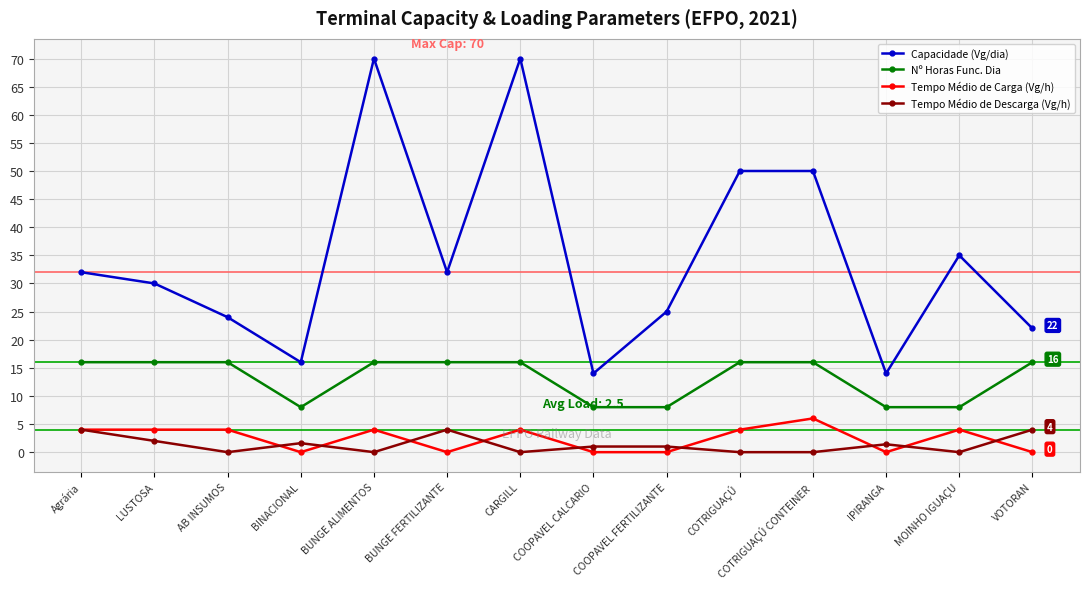

True or false: Capacidade (Vg/dia) and Tempo Médio de Descarga (Vg/h) intersect in this chart.

False